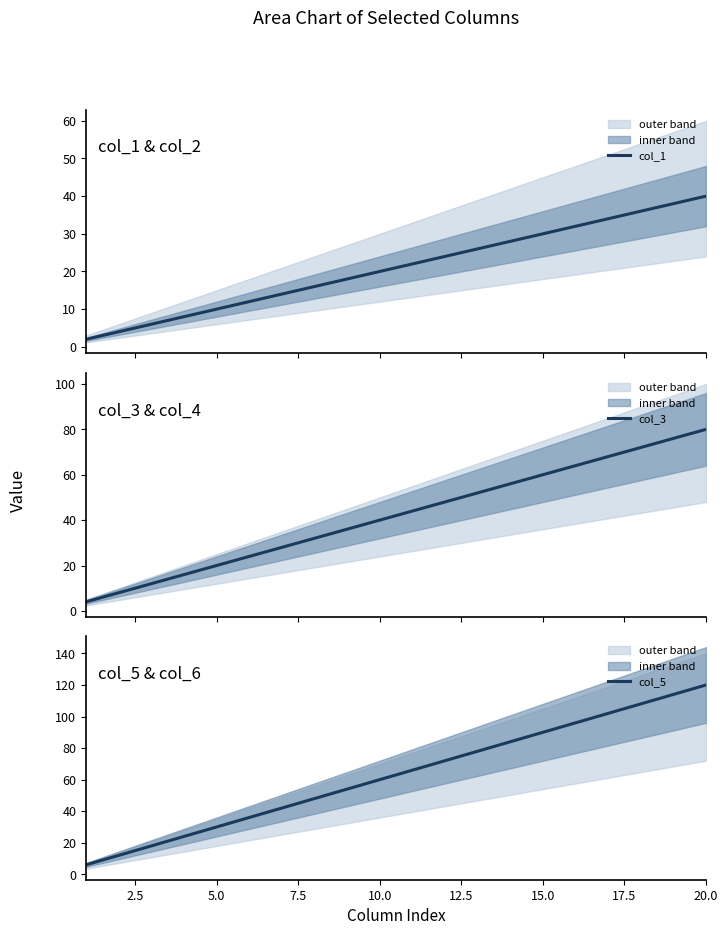

The col_5 series shows 39 at 10.0. True or false?

False